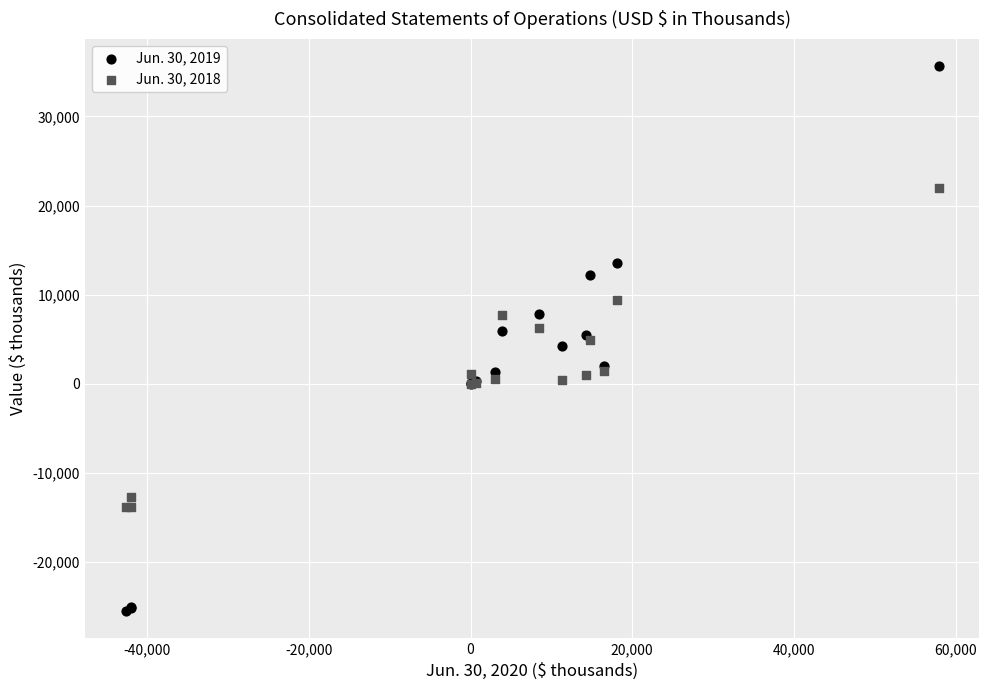

Which series reaches the maximum Y coordinate?

Jun. 30, 2019